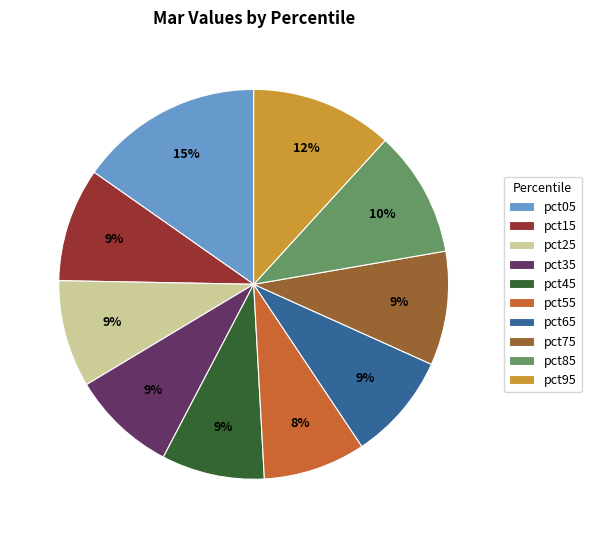

Between pct45 and pct05, which is larger?

pct05